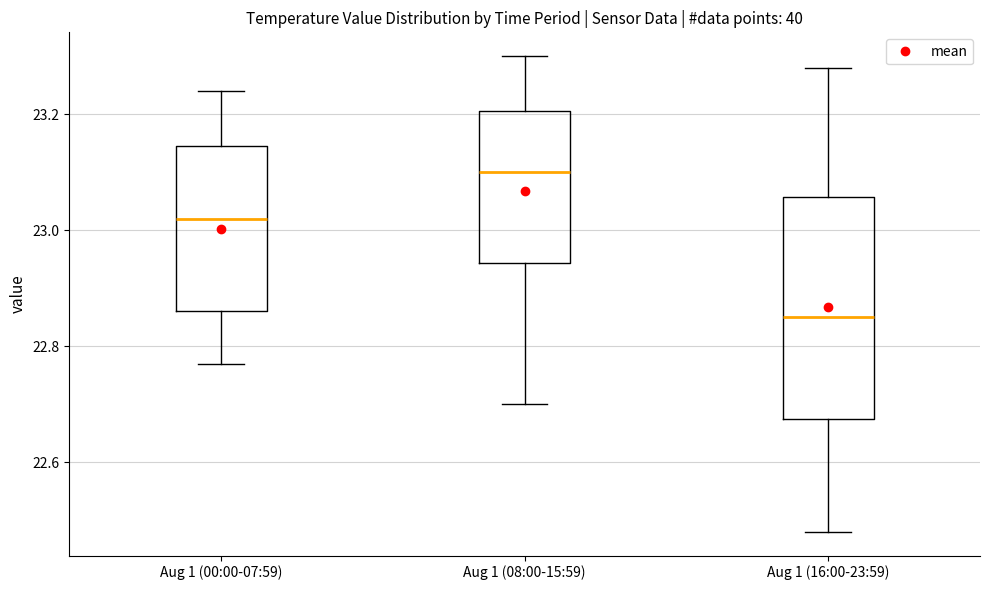

Comparing the boxes themselves (not the whiskers), which one is the tallest?

Aug 1 (16:00-23:59)